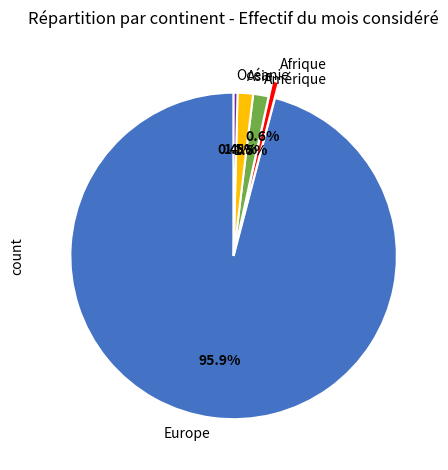

Which category has the biggest portion of the pie?

Europe